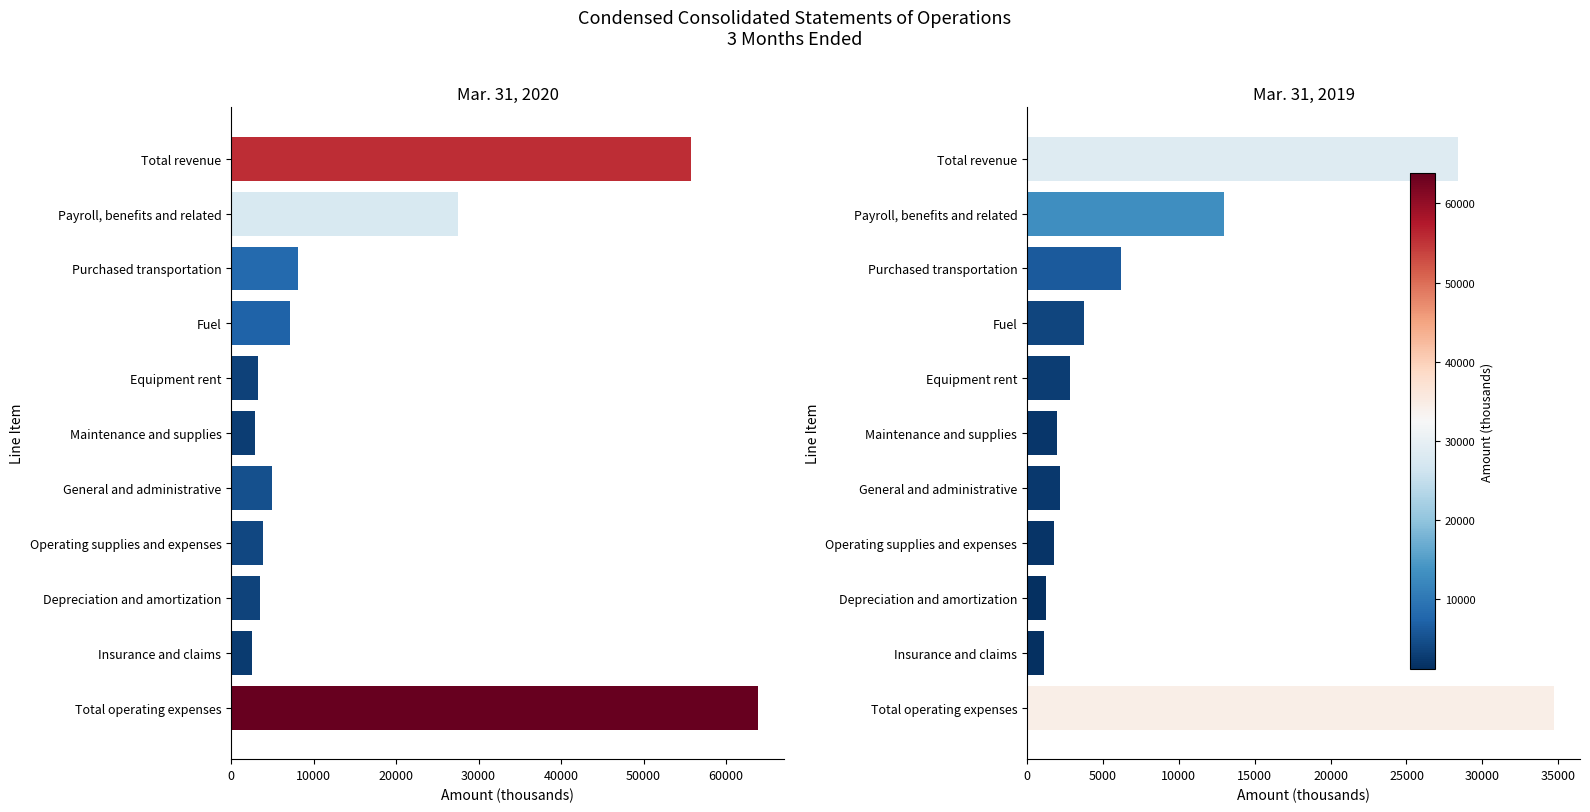

Does the chart contain any negative values?

No